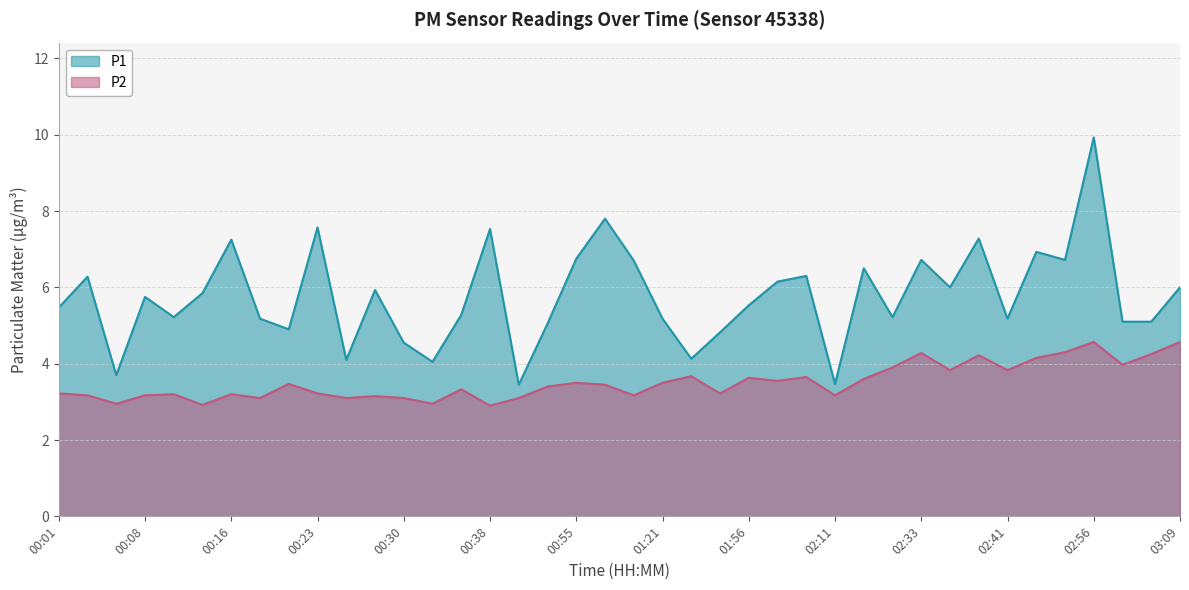

Rank the series by their maximum value, from lowest to highest.

P2, P1